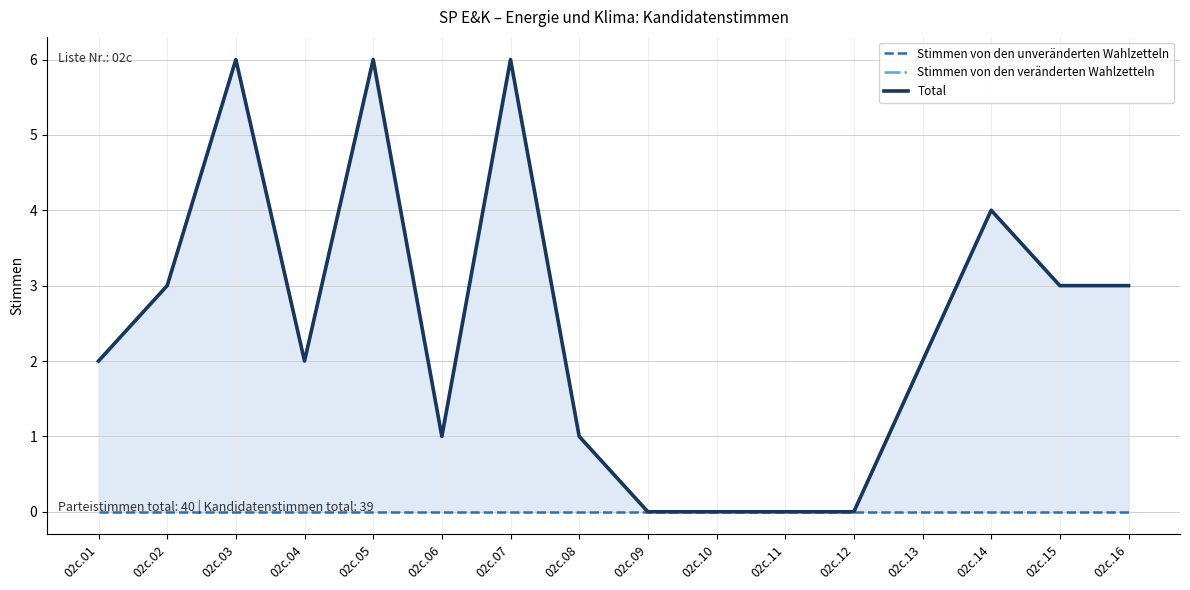

Reading left to right, extract all data points from this chart.

Stimmen von den unveränderten Wahlzetteln: 0	0	0	0	0	0	0	0	0	0	0	0	0	0	0	0
Stimmen von den veränderten Wahlzetteln: 2	3	6	2	6	1	6	1	0	0	0	0	2	4	3	3
Total: 2	3	6	2	6	1	6	1	0	0	0	0	2	4	3	3